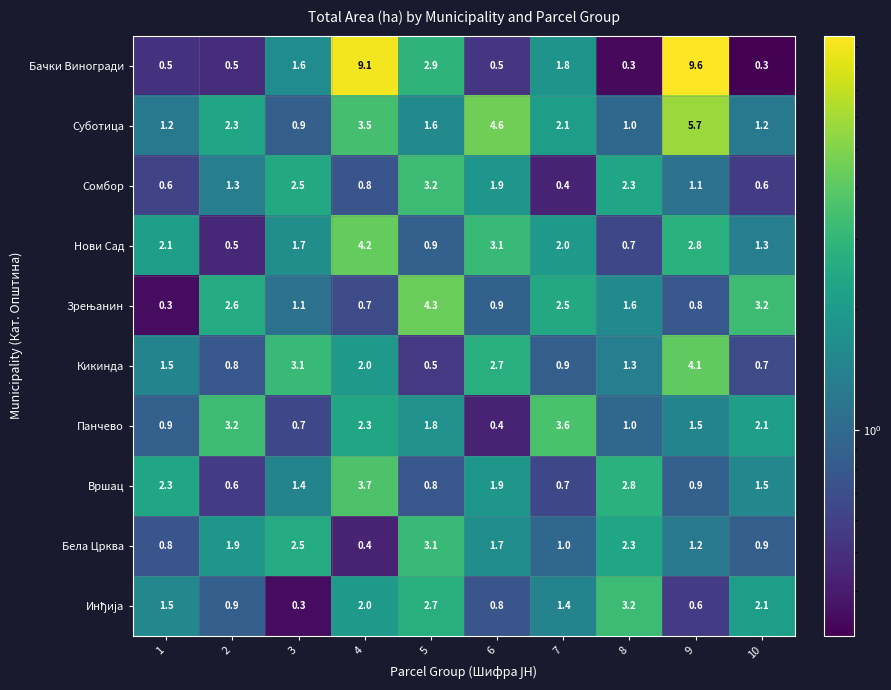

What is the sum of all Кикинда values?

17.6